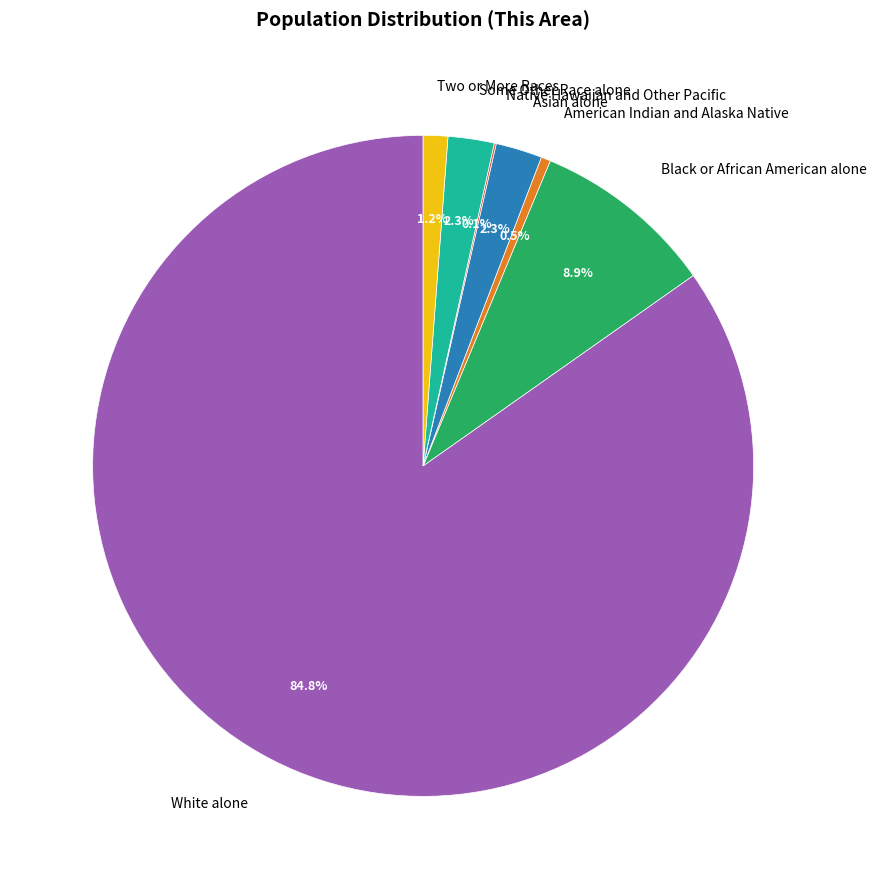

Which category has the biggest portion of the pie?

White alone